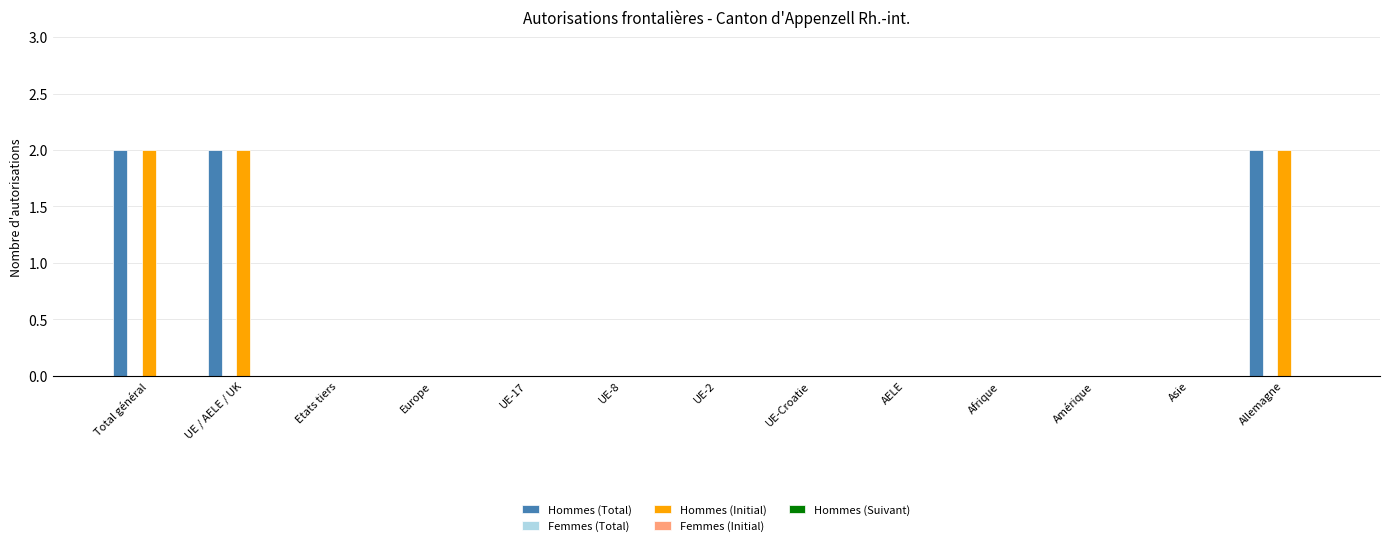

What is the sum of all Hommes (Total) values?

6